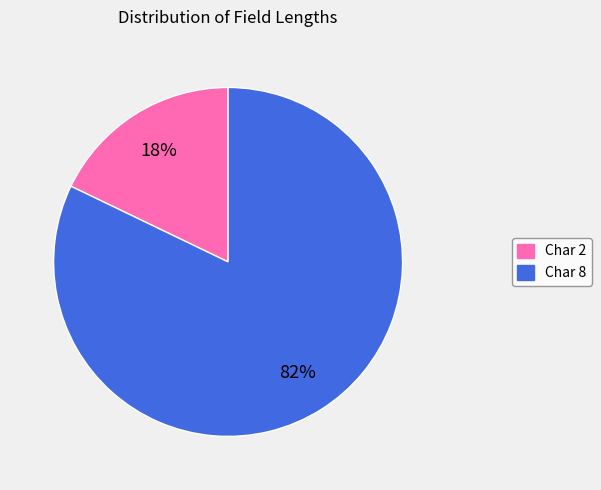

Is there any slice that represents more than half of the pie?

Yes